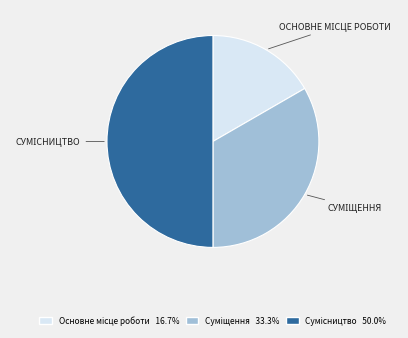

How many segments does this pie chart have?

3